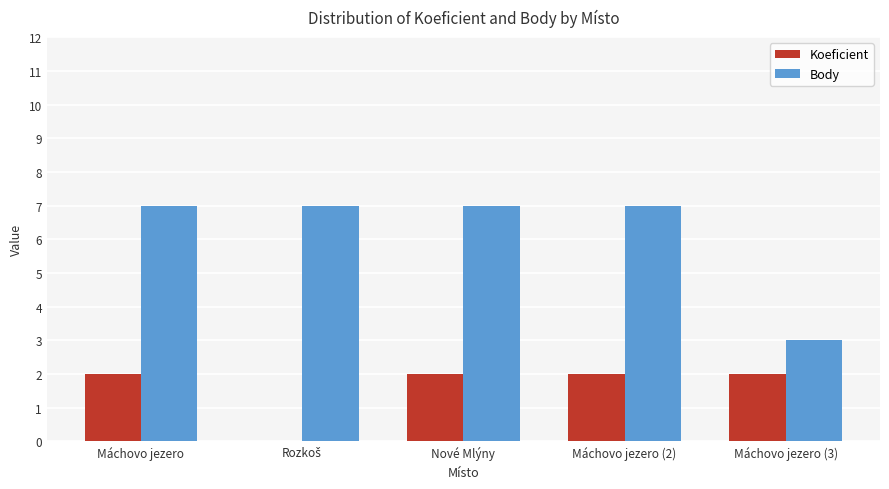

Which series has the largest total across all categories?

Body